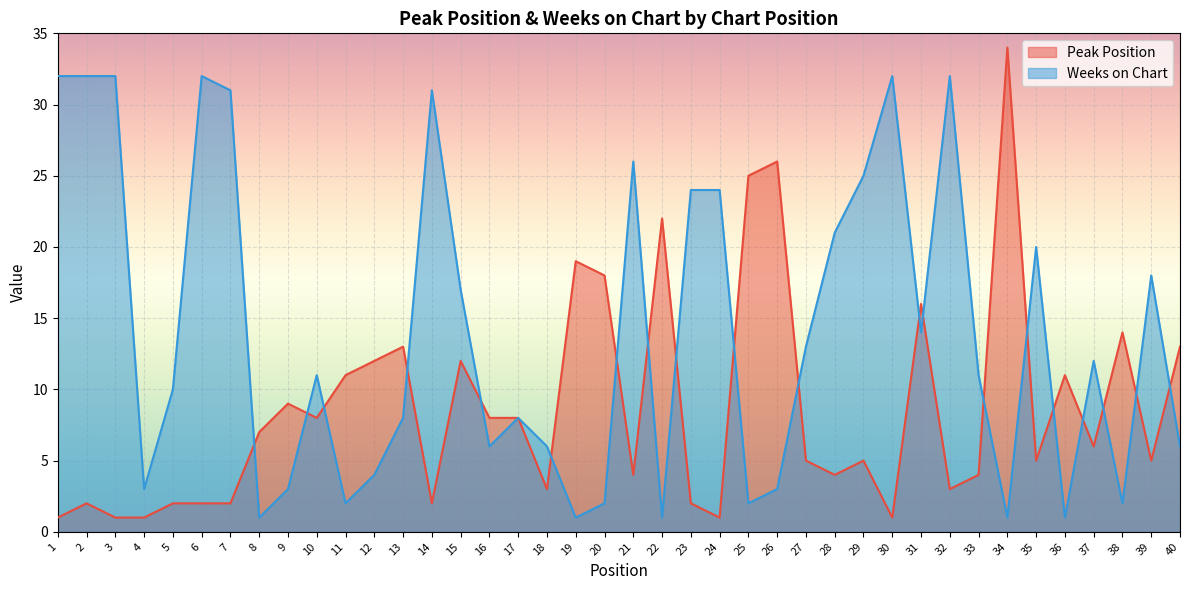

List the series in order of their peak value, lowest first.

Weeks on Chart, Peak Position